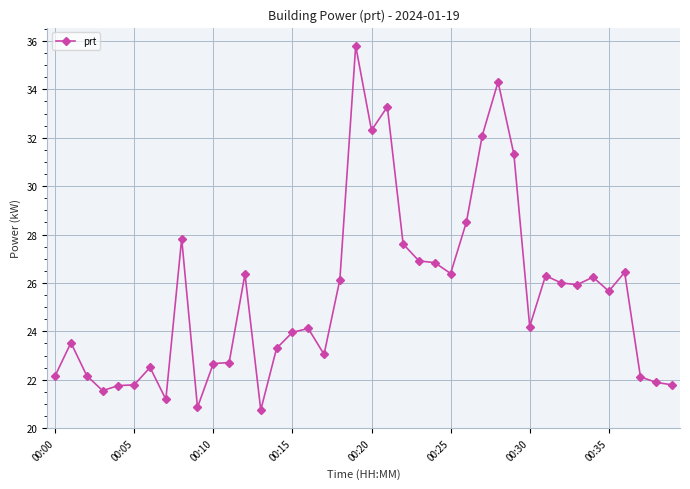

What is the value of the 19th point from the left?

26.1